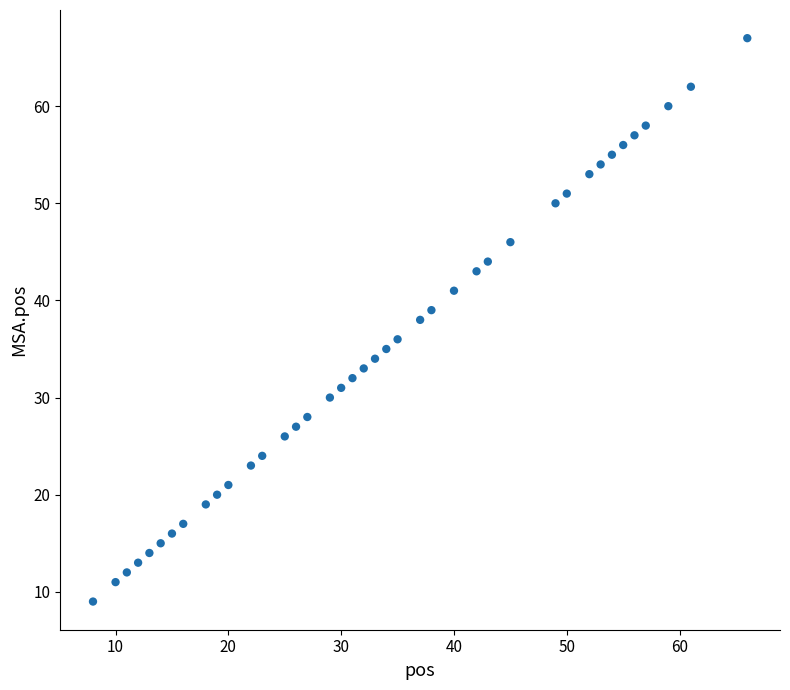

What is the range of X values (max minus min)?

58